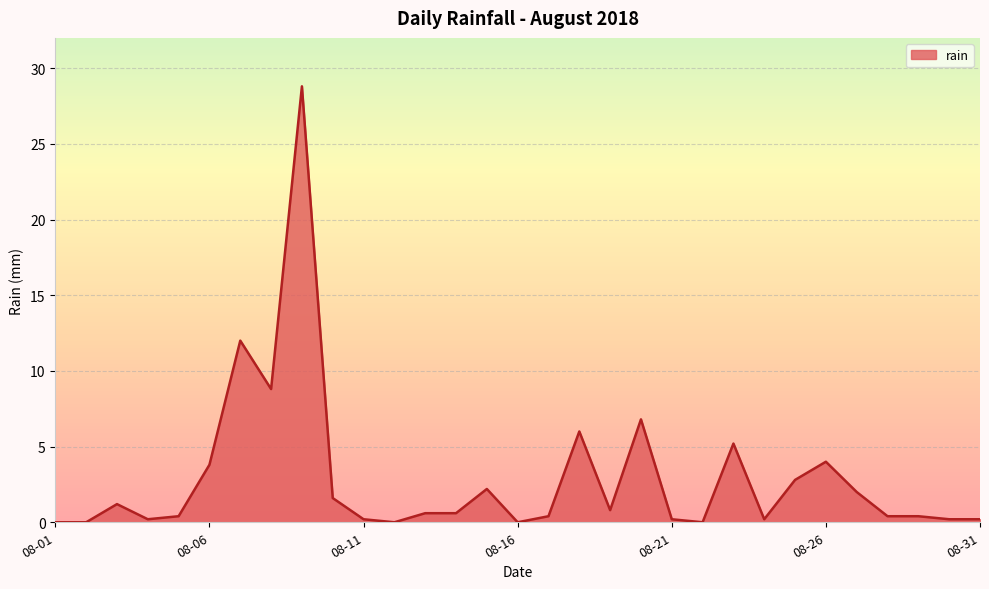

What is the difference between the maximum and minimum values?

28.8